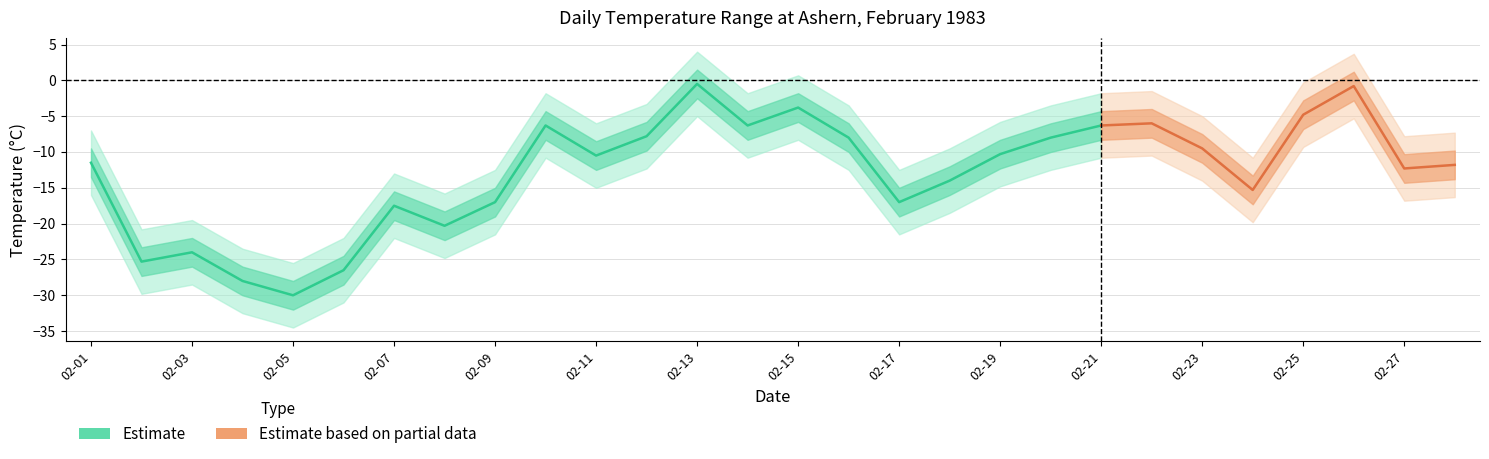

True or false: Mean Temp (C) has a value of -6.3 at 1983-02-14.

True